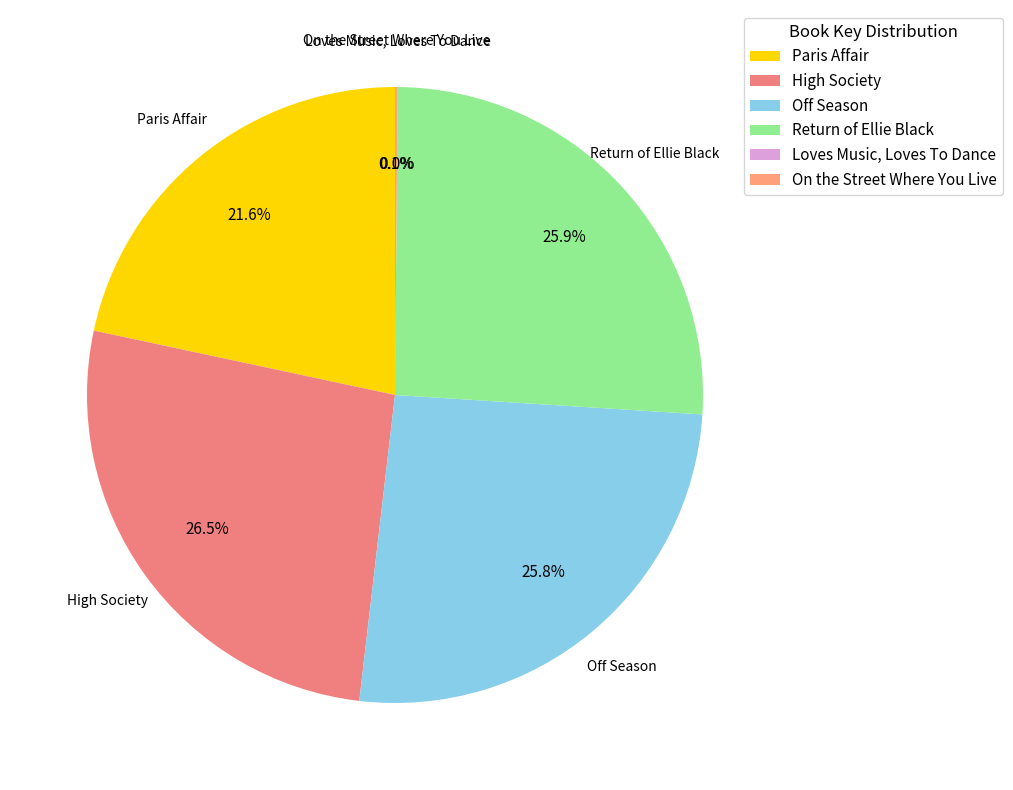

Is there any slice that represents more than half of the pie?

No